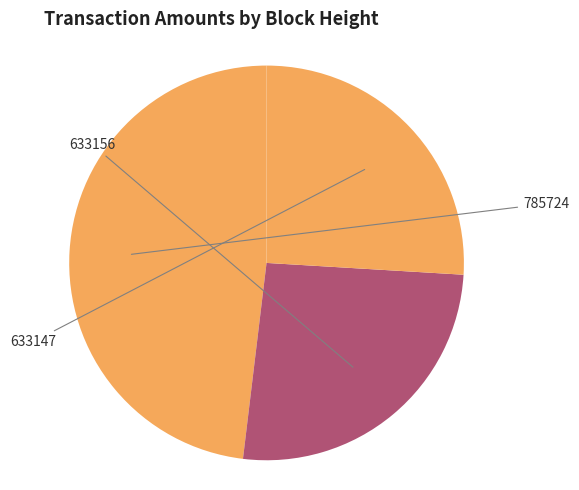

Count the number of slices in the pie.

3